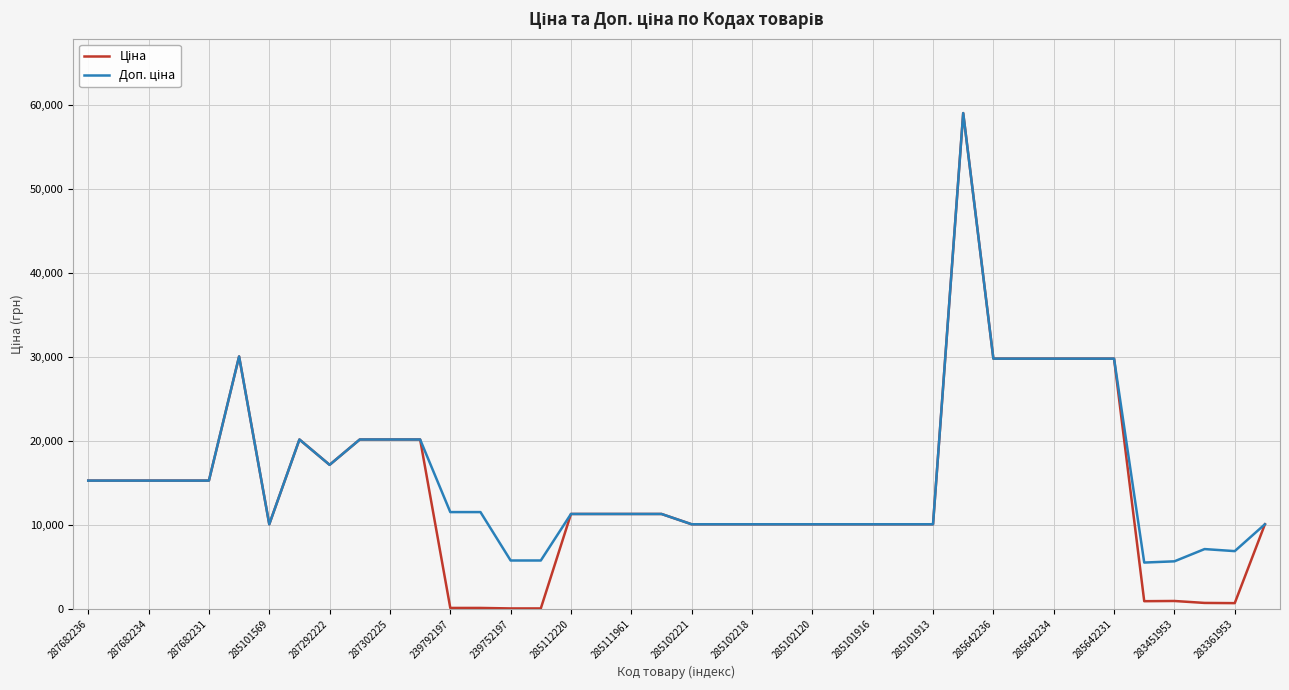

What is the total value across all series at 287302225?

40372.0